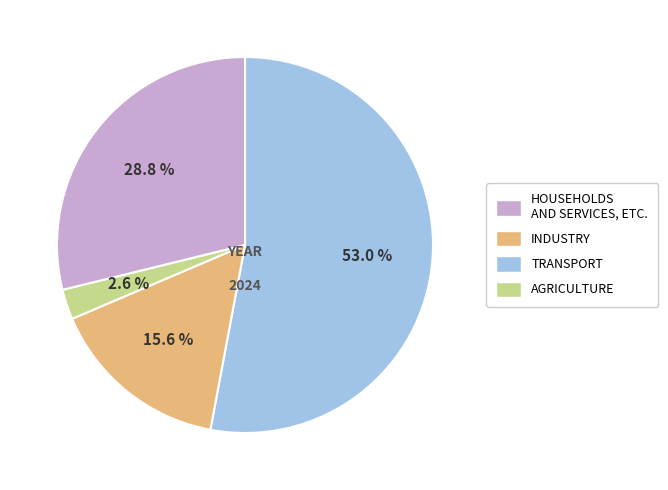

Count the number of slices in the pie.

4